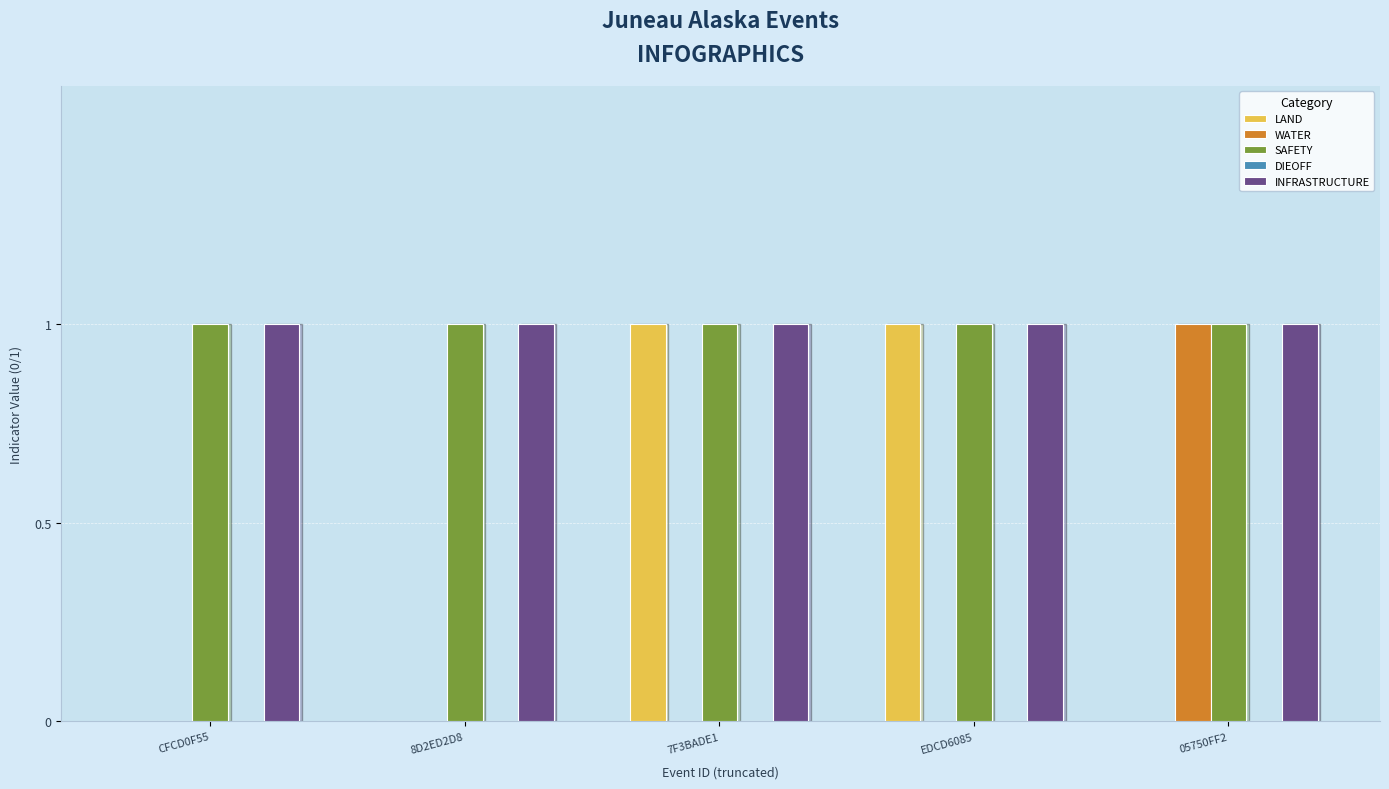

Between CFCD0F55 and EDCD6085, which series saw the biggest shift?

LAND